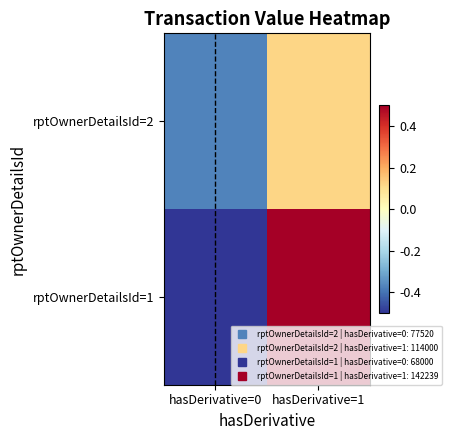

At which category is the sum across all series the highest?

hasDerivative=1